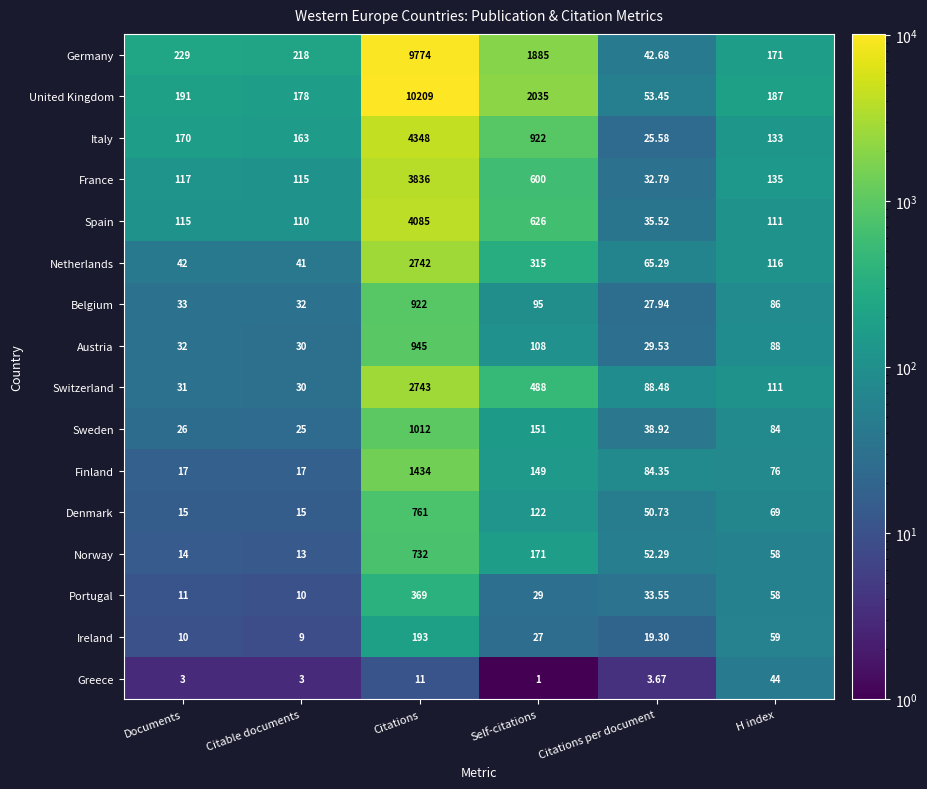

At which label is Portugal closest to 189?

H index